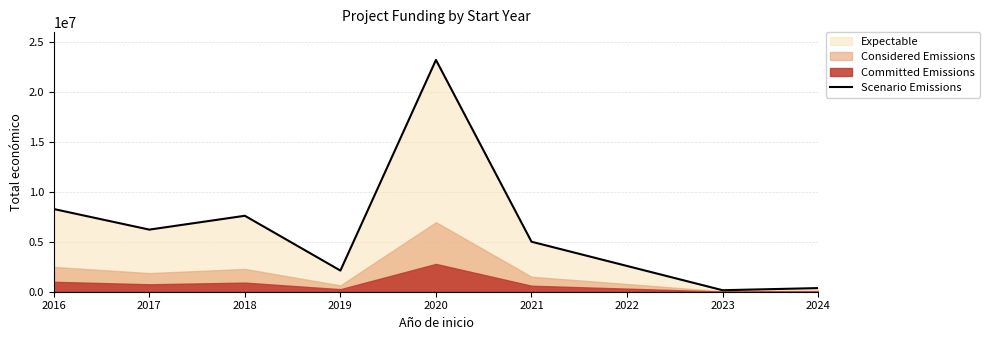

How many interior local peaks (higher than both neighbors) does the data have?

2